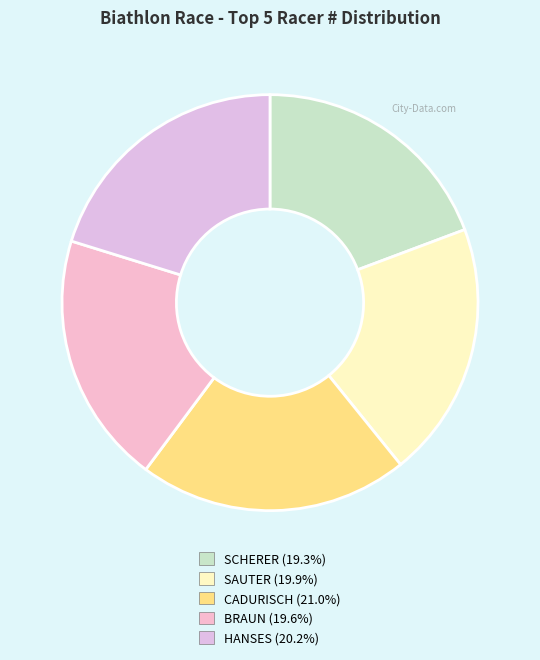

How many slices are in this pie chart?

5